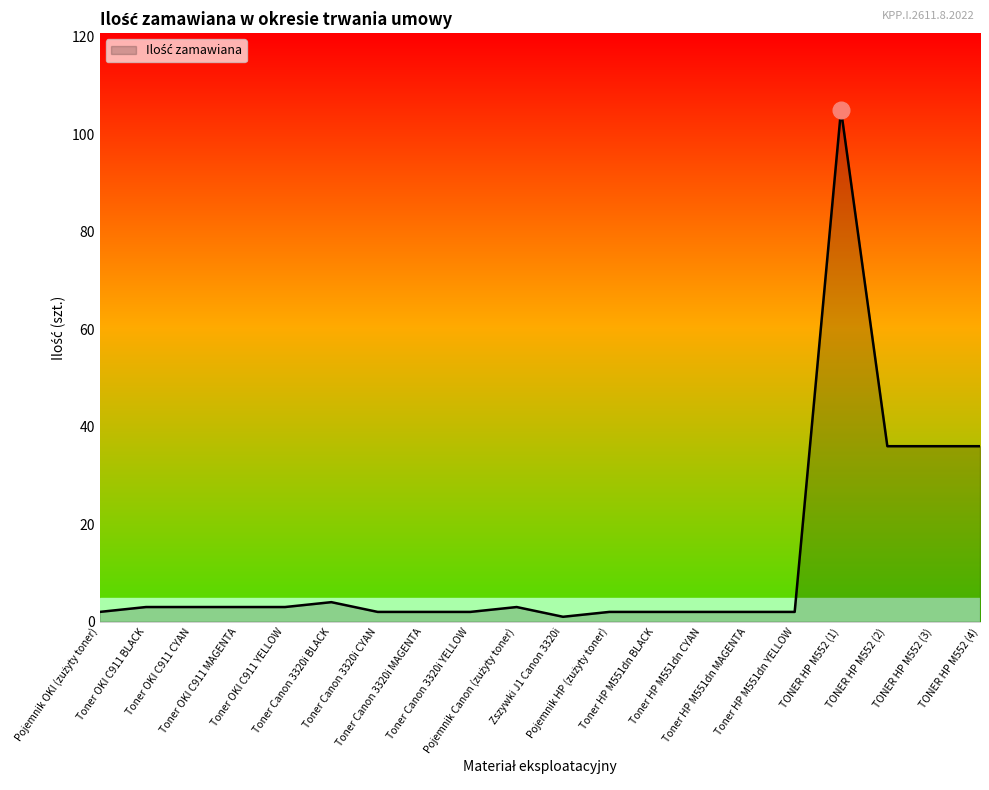

Does the chart have visible grid lines?

No